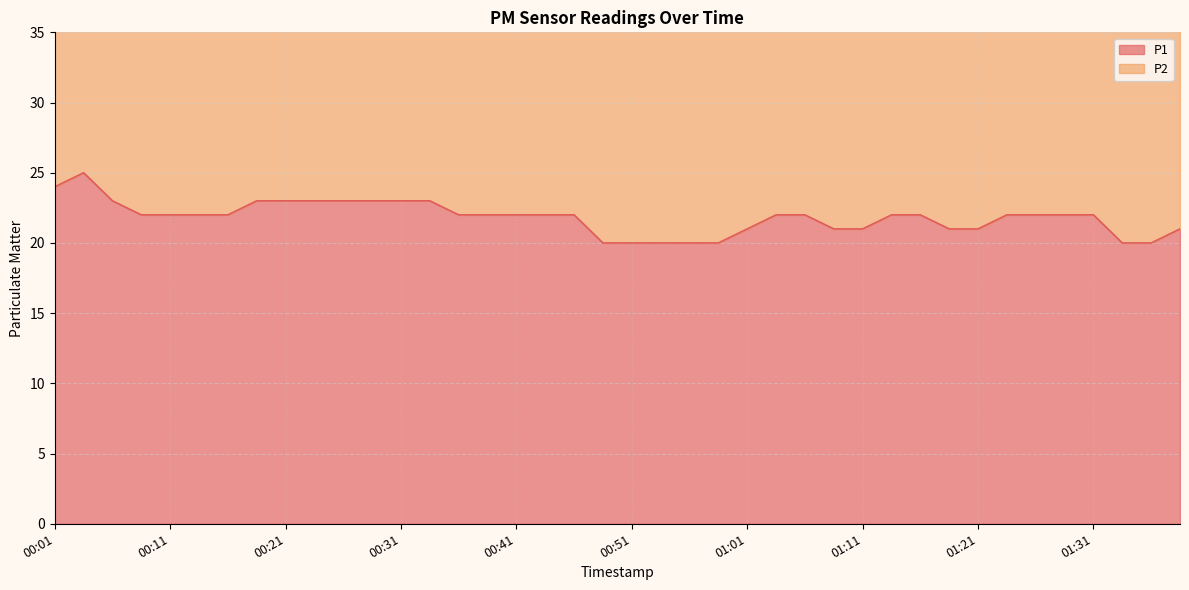

What is the difference between the second highest and second lowest values in the P2 series?

8